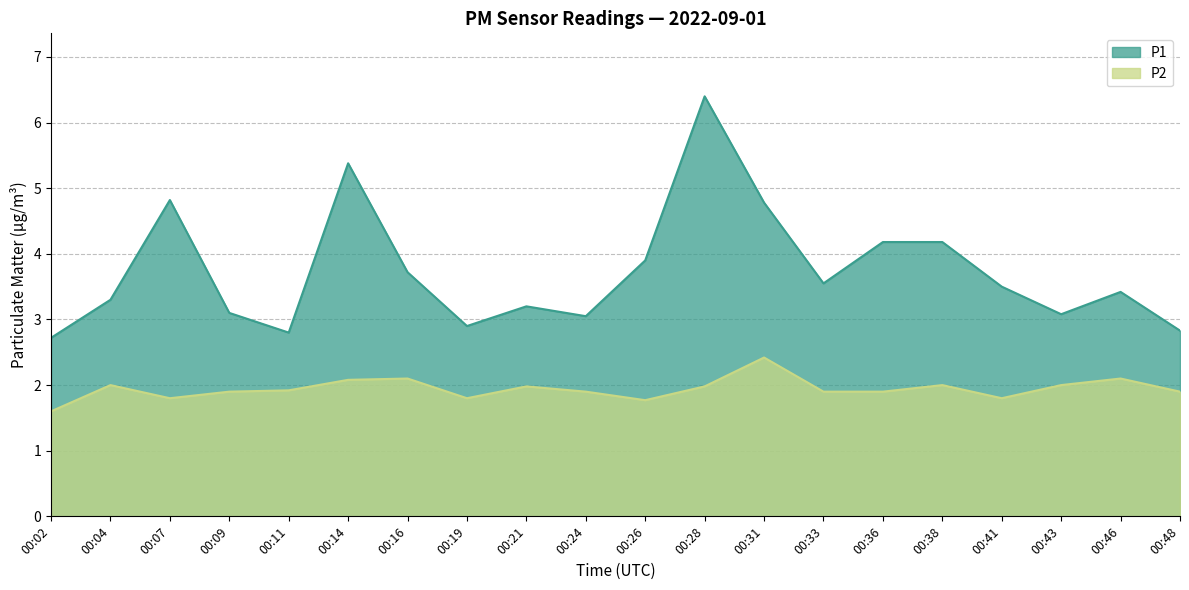

Which series has the widest spread of values?

P1